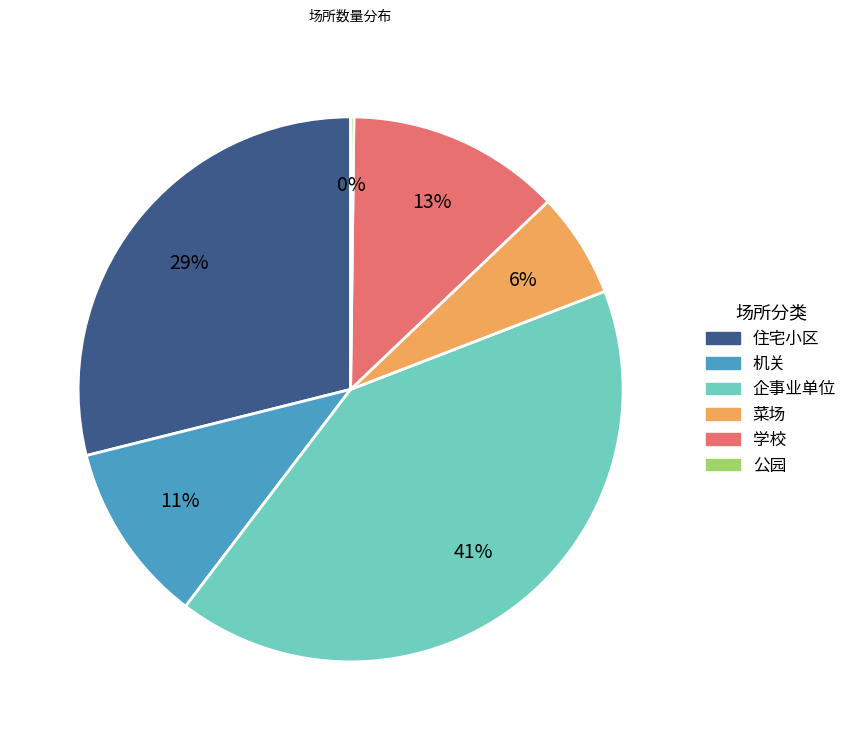

To the nearest percent, what percentage of the pie is 菜场?

6%